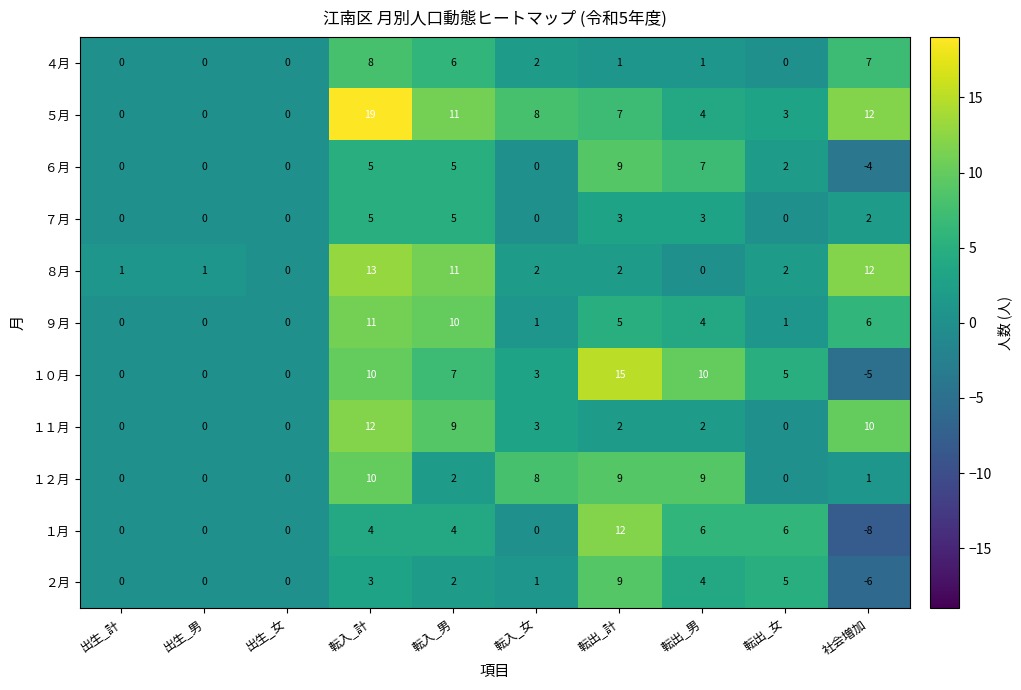

How many negative values does the １月 series have?

1